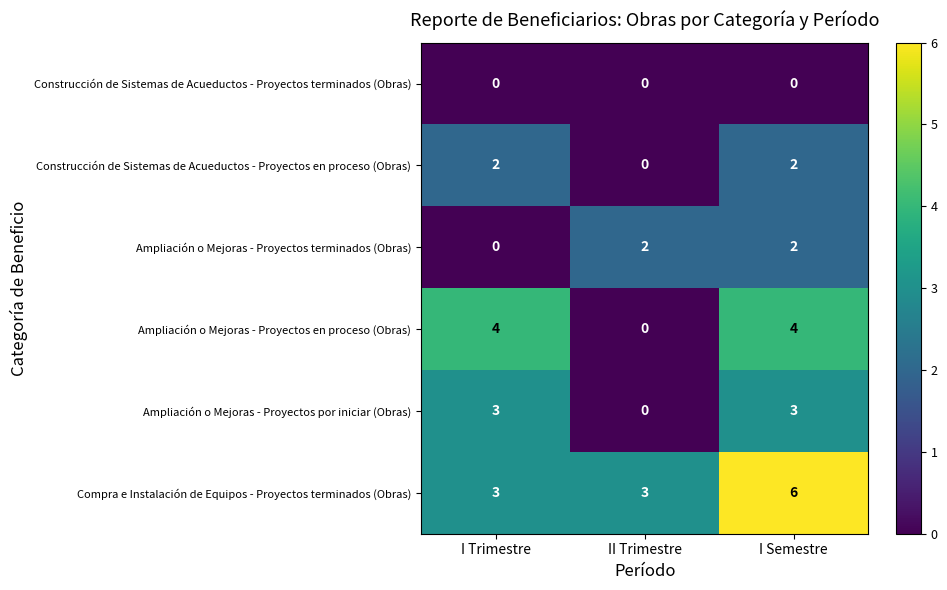

How many data points does each series have?

3